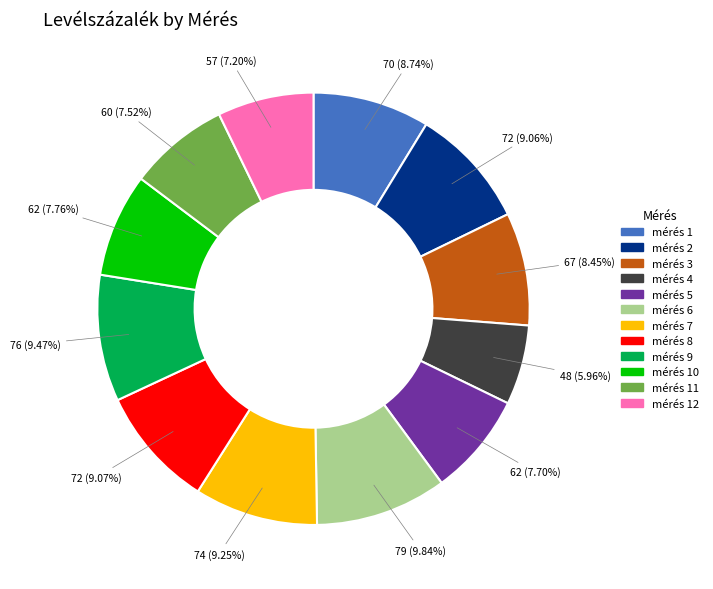

Does any single category account for the majority?

No